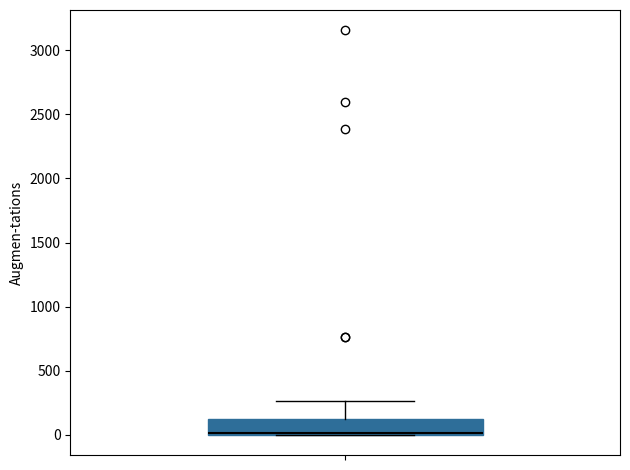

Where is the lower edge of the box on the y-axis? The values are not printed on the chart, so give them approximately, as read against the axis.

0